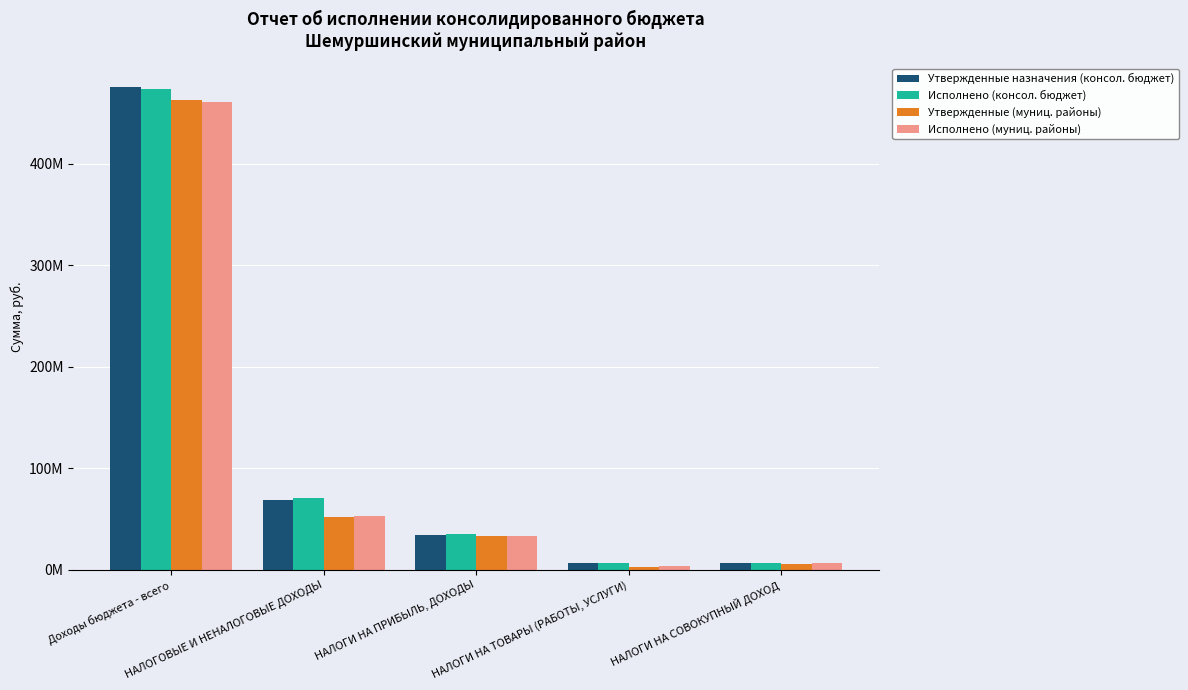

Which category has the highest value in the Утвержденные (муниц. районы) series?

Доходы бюджета - всего